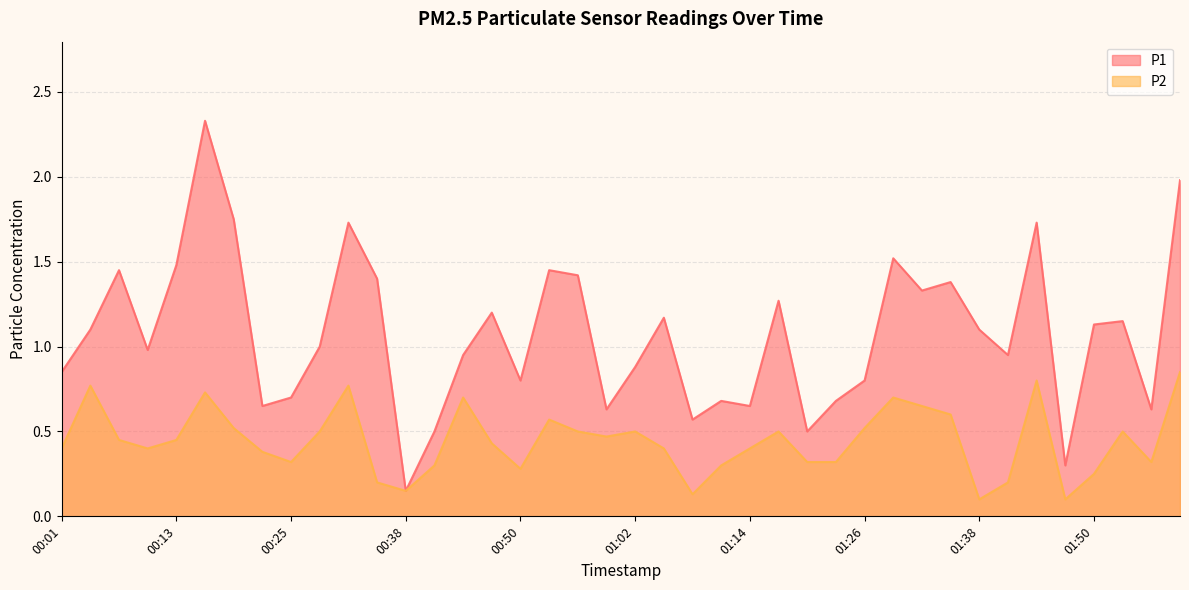

At how many categories does at least one series exceed 0?

40